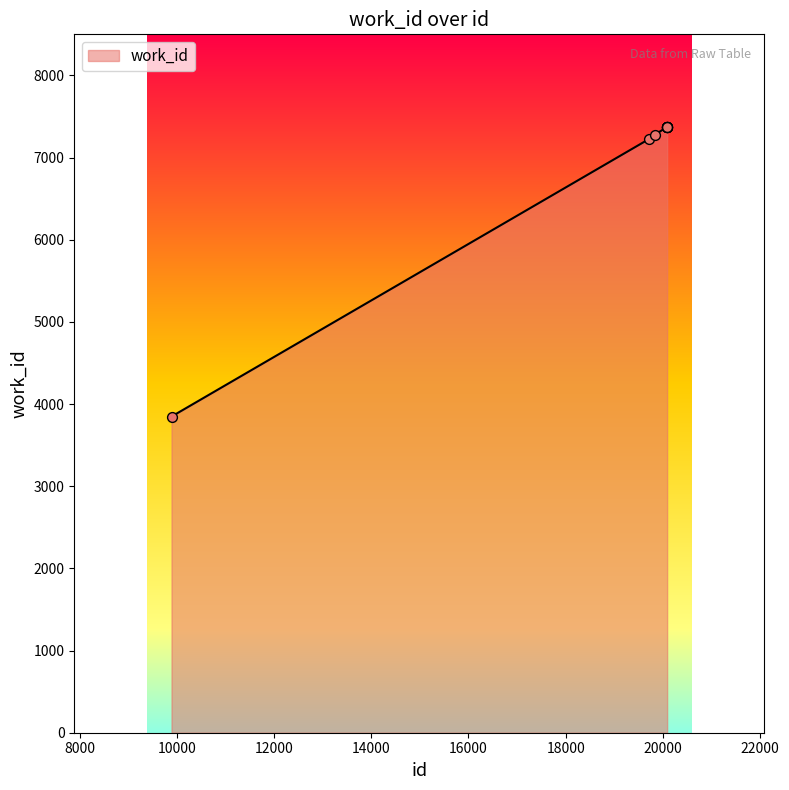

What is the minimum value shown in the chart?

3848